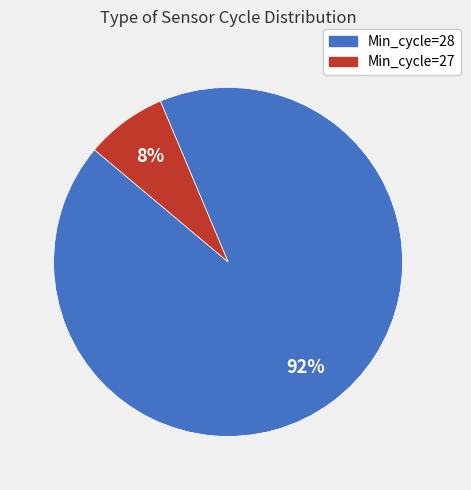

Which has a higher value, Min_cycle=28 or Min_cycle=27?

Min_cycle=28